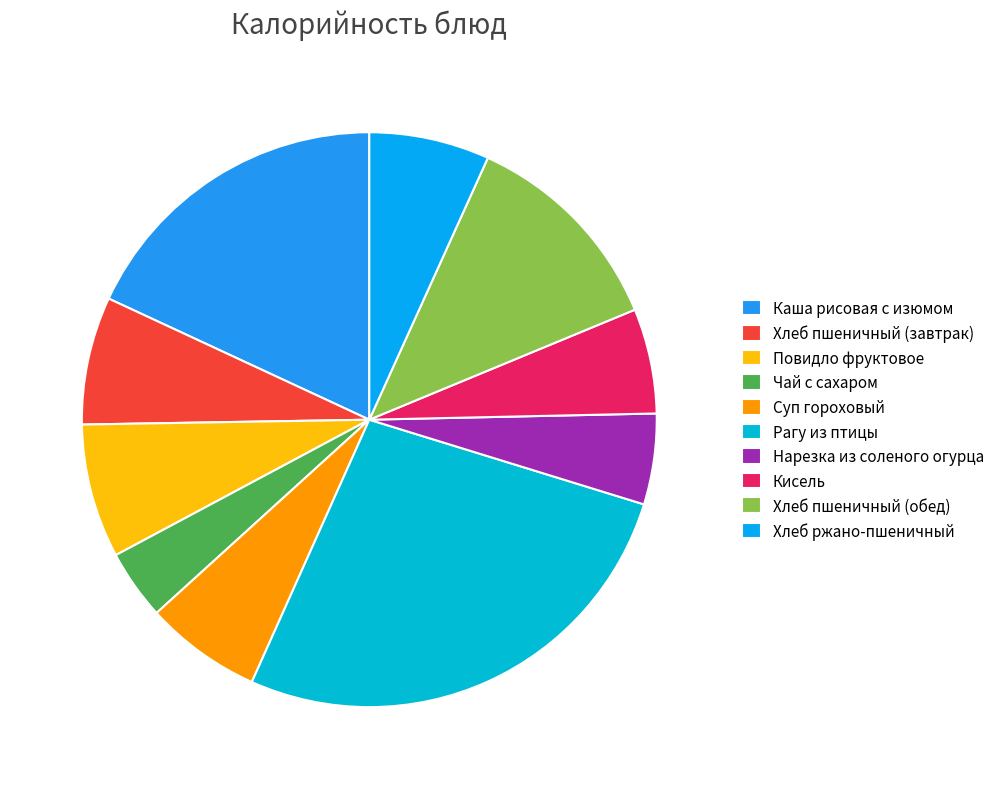

What is the total percentage of Повидло фруктовое and Кисель?

13.4%